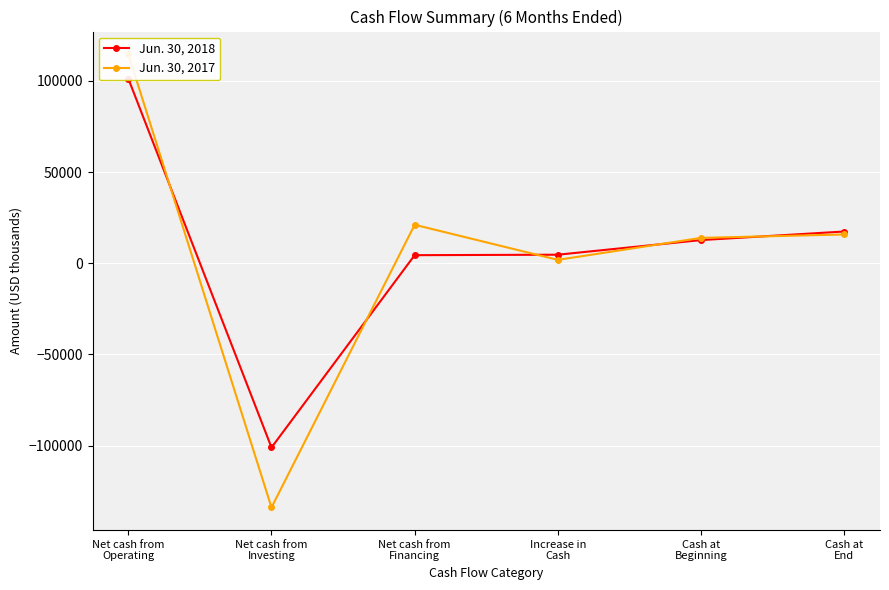

Where do Jun. 30, 2017 and Jun. 30, 2018 first cross each other?

Net cash from
Operating and Net cash from
Investing